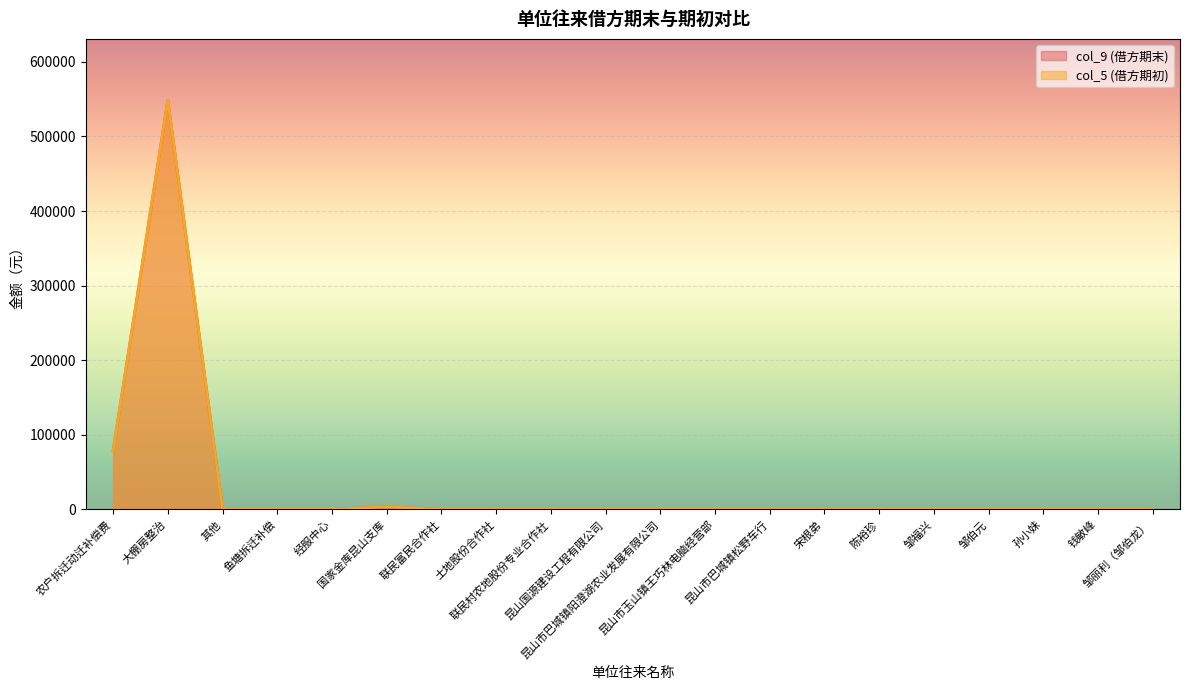

How many data points does each series have?

20